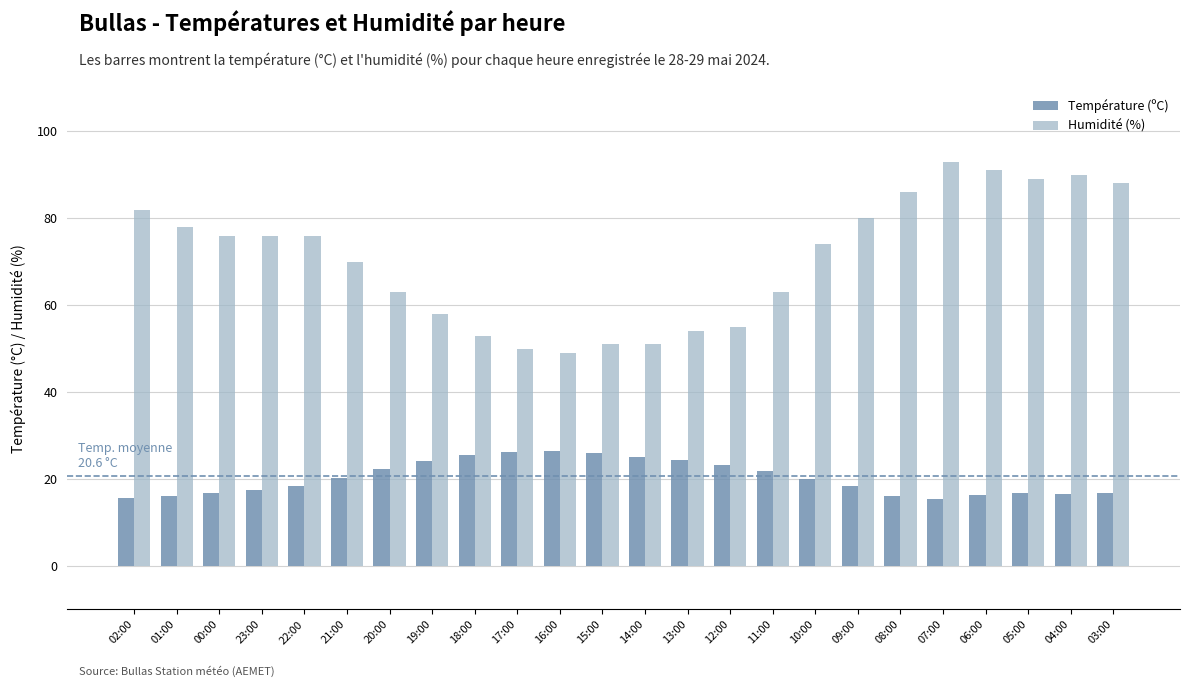

How many values in the Humidité (%) series are below 76?

12